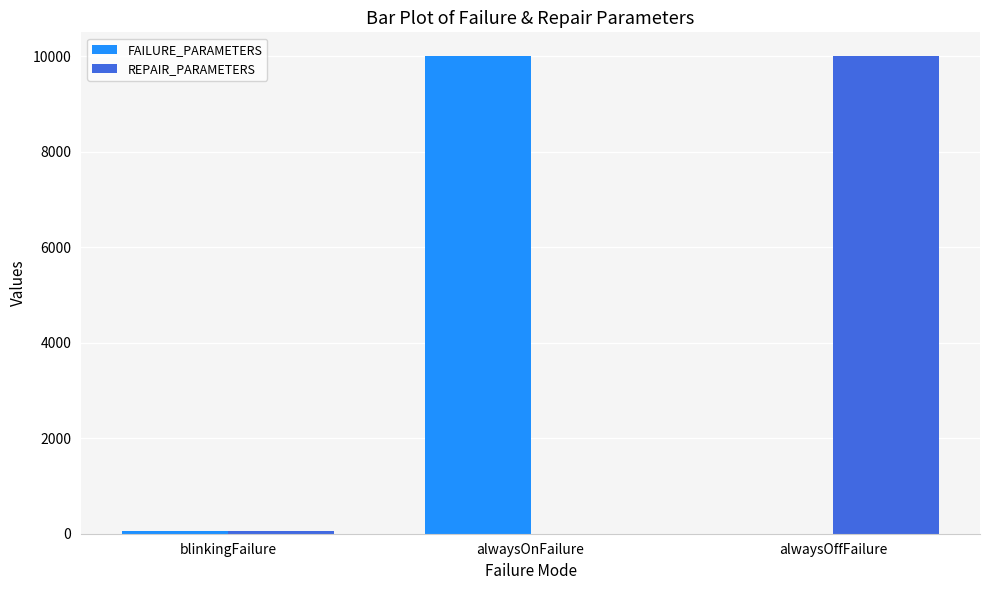

The value of REPAIR_PARAMETERS at alwaysOnFailure is 6269. True or false?

False